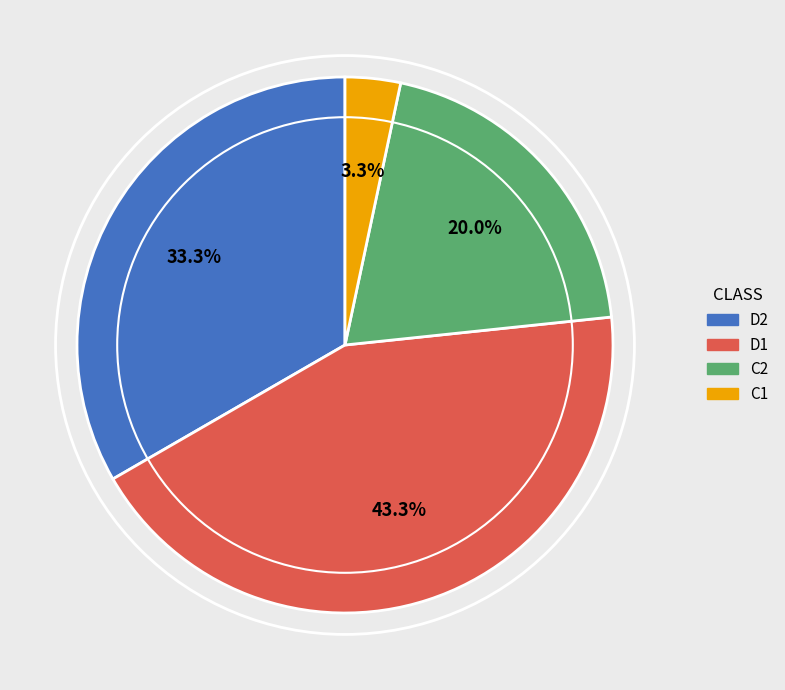

Does any single category account for the majority?

No